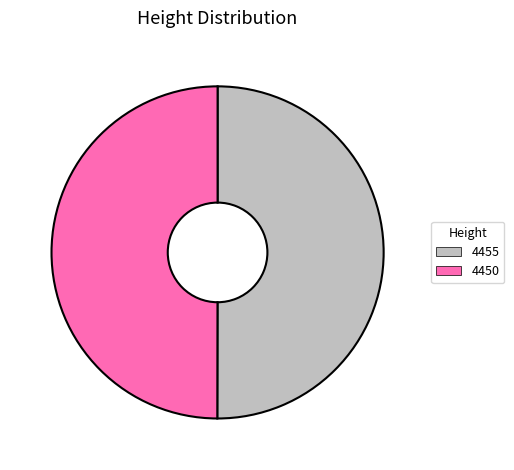

What is the ratio of the value at 4455 to the value at 4450?

1.0